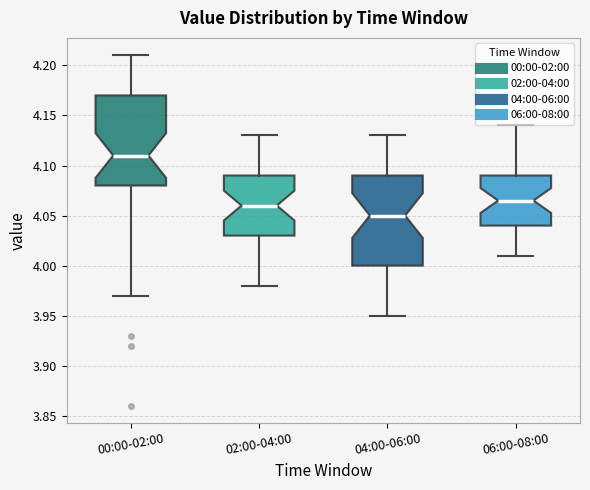

Where does the lower whisker of the box for 06:00-08:00 end on the y-axis? The values are not printed on the chart, so give them approximately, as read against the axis.

4.010